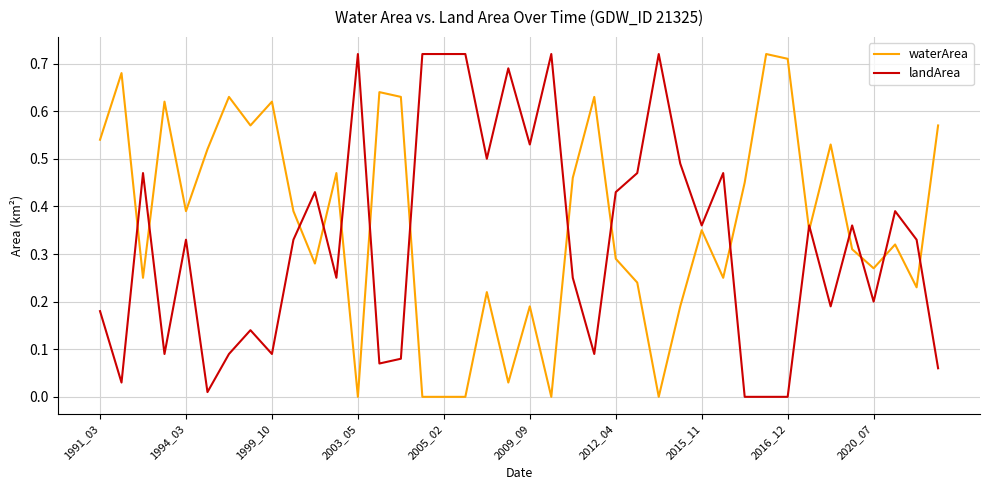

List the series in order of their overall mean, lowest first.

landArea, waterArea